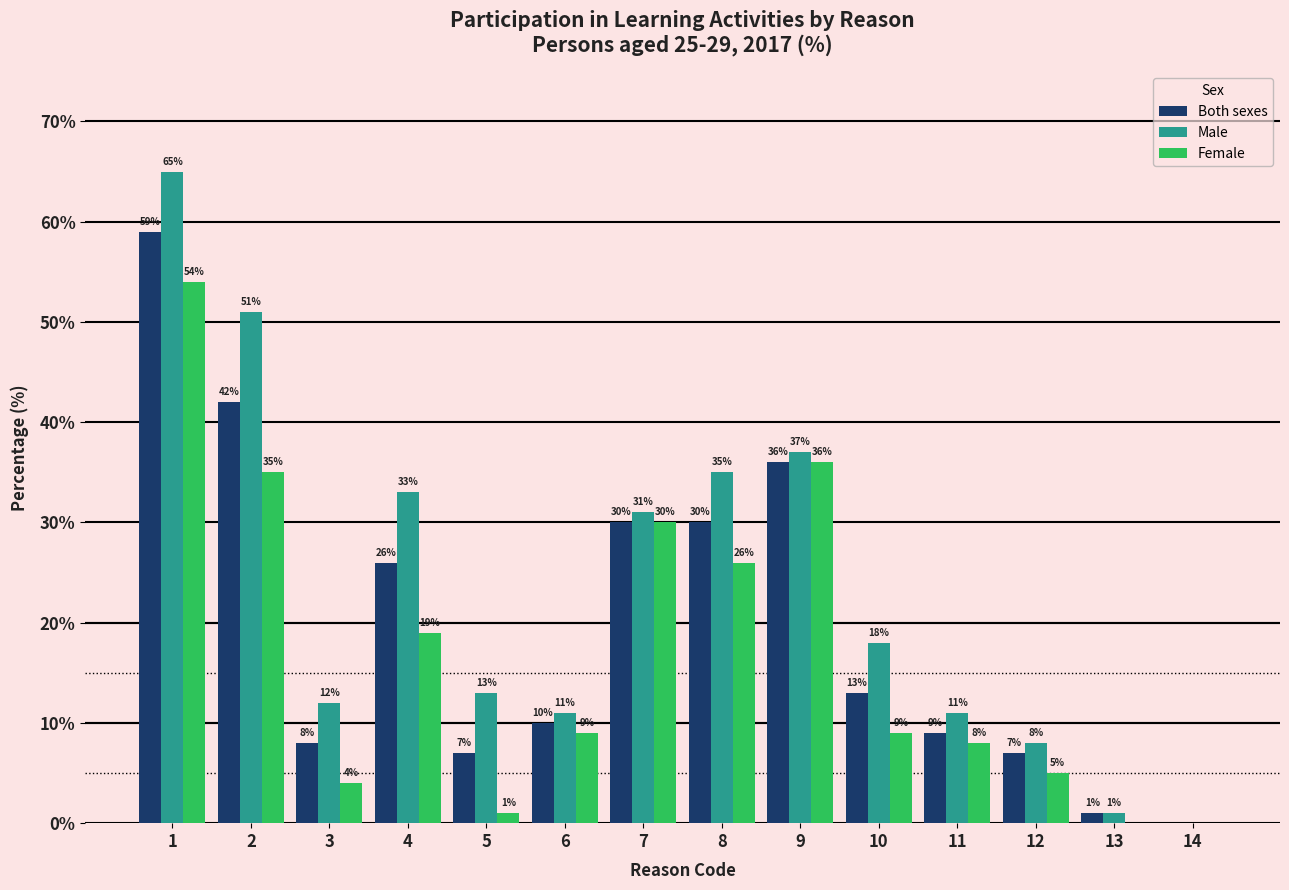

Reading left to right, transcribe all the data shown in this chart.

Both sexes: 1=59	2=42	3=8	4=26	5=7	6=10	7=30	8=30	9=36	10=13	11=9	12=7	13=1	14=0
Male: 1=65	2=51	3=12	4=33	5=13	6=11	7=31	8=35	9=37	10=18	11=11	12=8	13=1	14=0
Female: 1=54	2=35	3=4	4=19	5=1	6=9	7=30	8=26	9=36	10=9	11=8	12=5	13=0	14=0